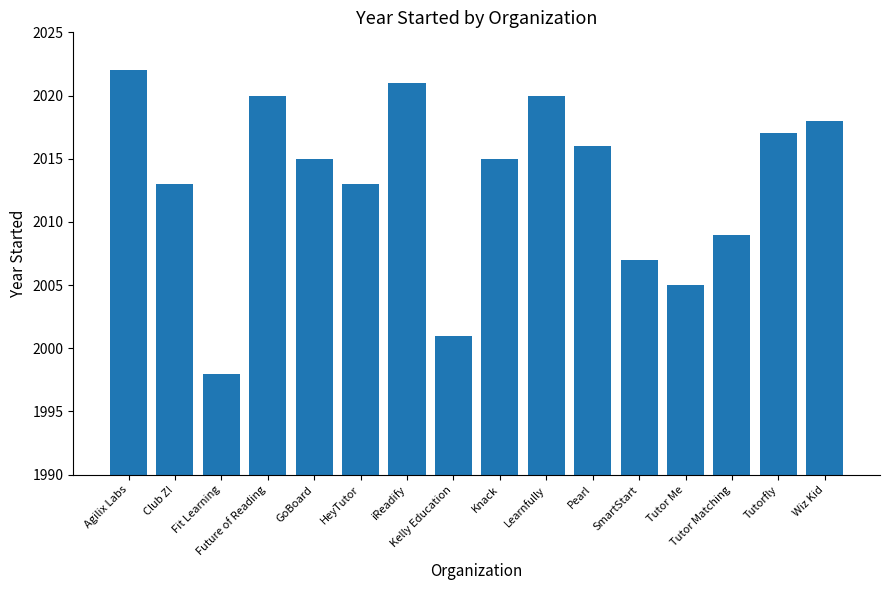

What is the difference between the second highest and second lowest values?

20